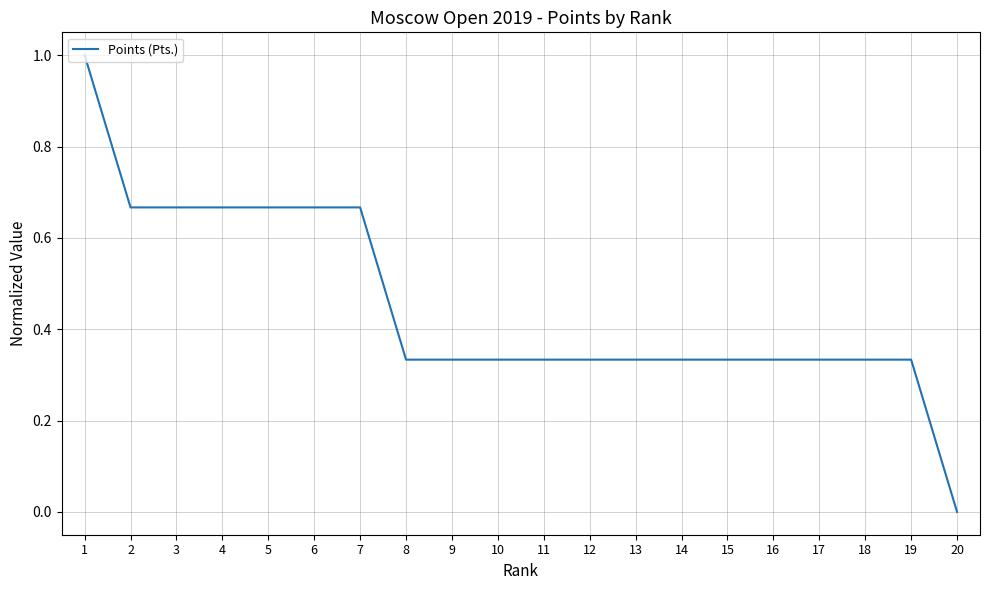

What is the greatest value displayed?

1.0